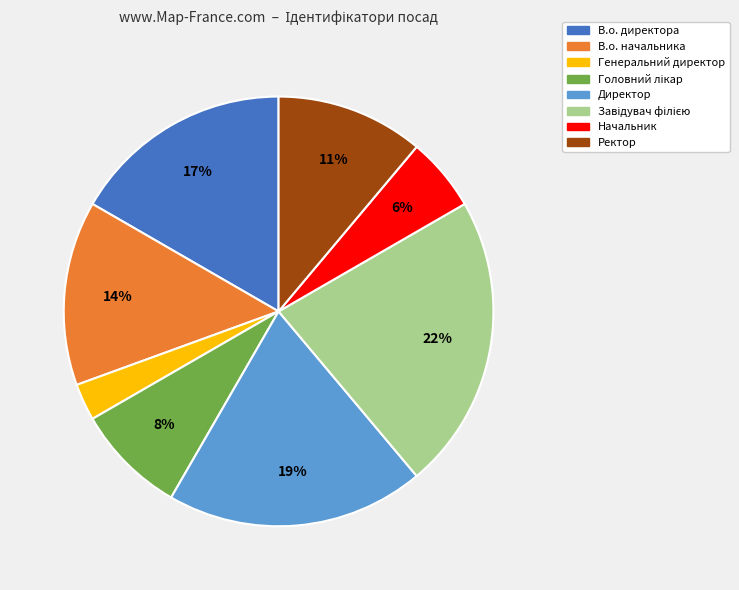

To the nearest percent, what is the difference between the largest and smallest slice percentages?

19%